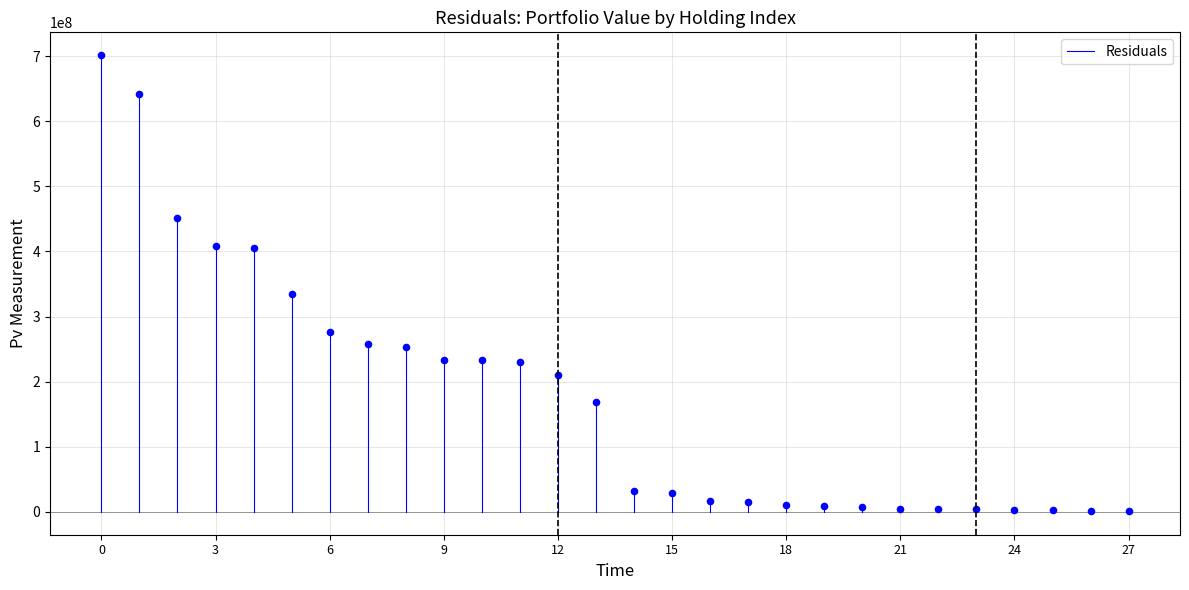

What Y value in the scatter plot is closest to 351118000?

335307000